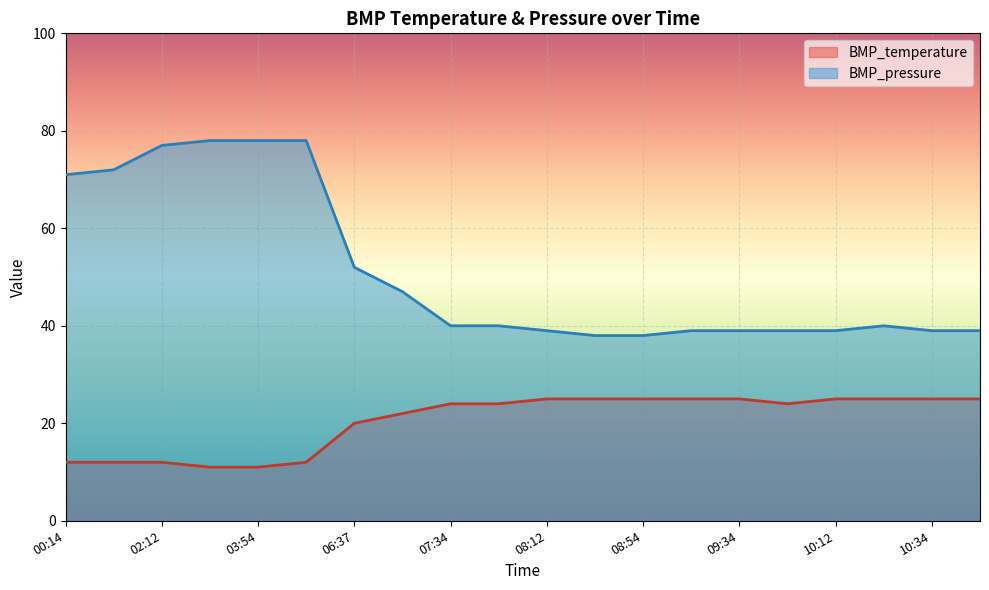

True or false: BMP_pressure has more than 0 interior local peaks.

True